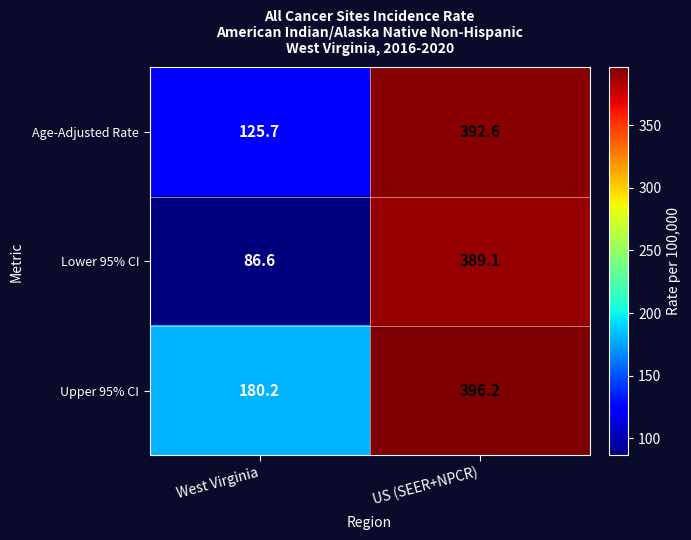

Which label corresponds to the smallest value in the chart?

West Virginia